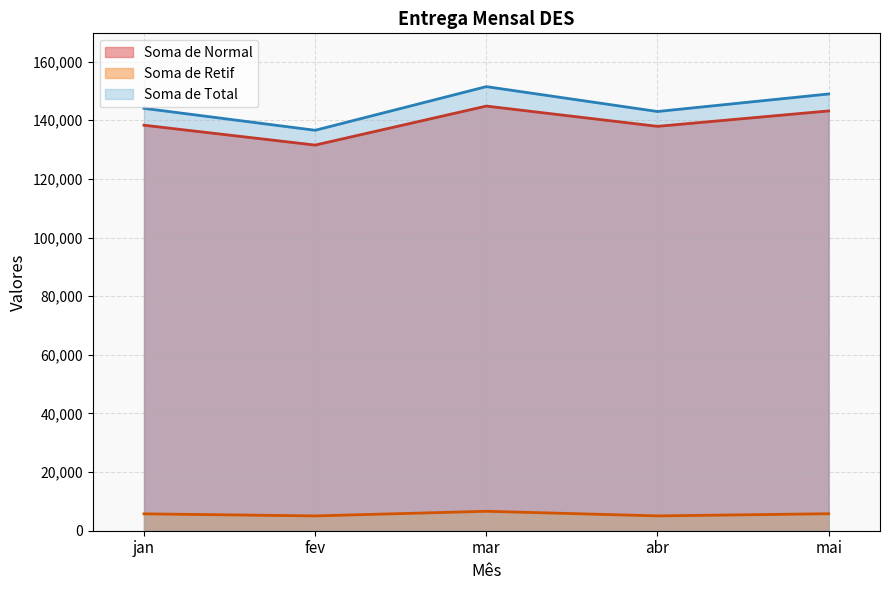

What is the difference between the Soma de Total values at abr and mai?

5986